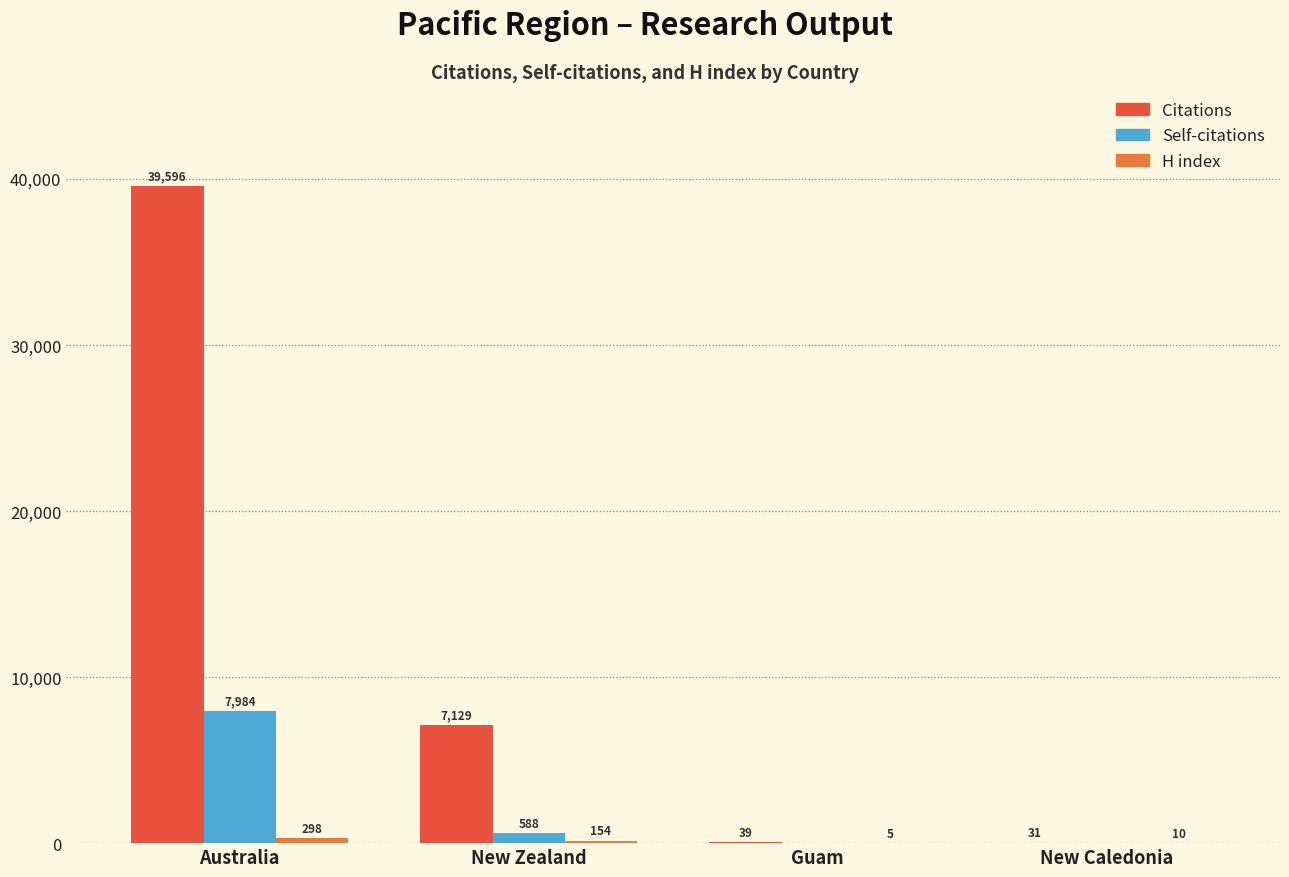

Which series changed the most between Australia and New Zealand?

Citations